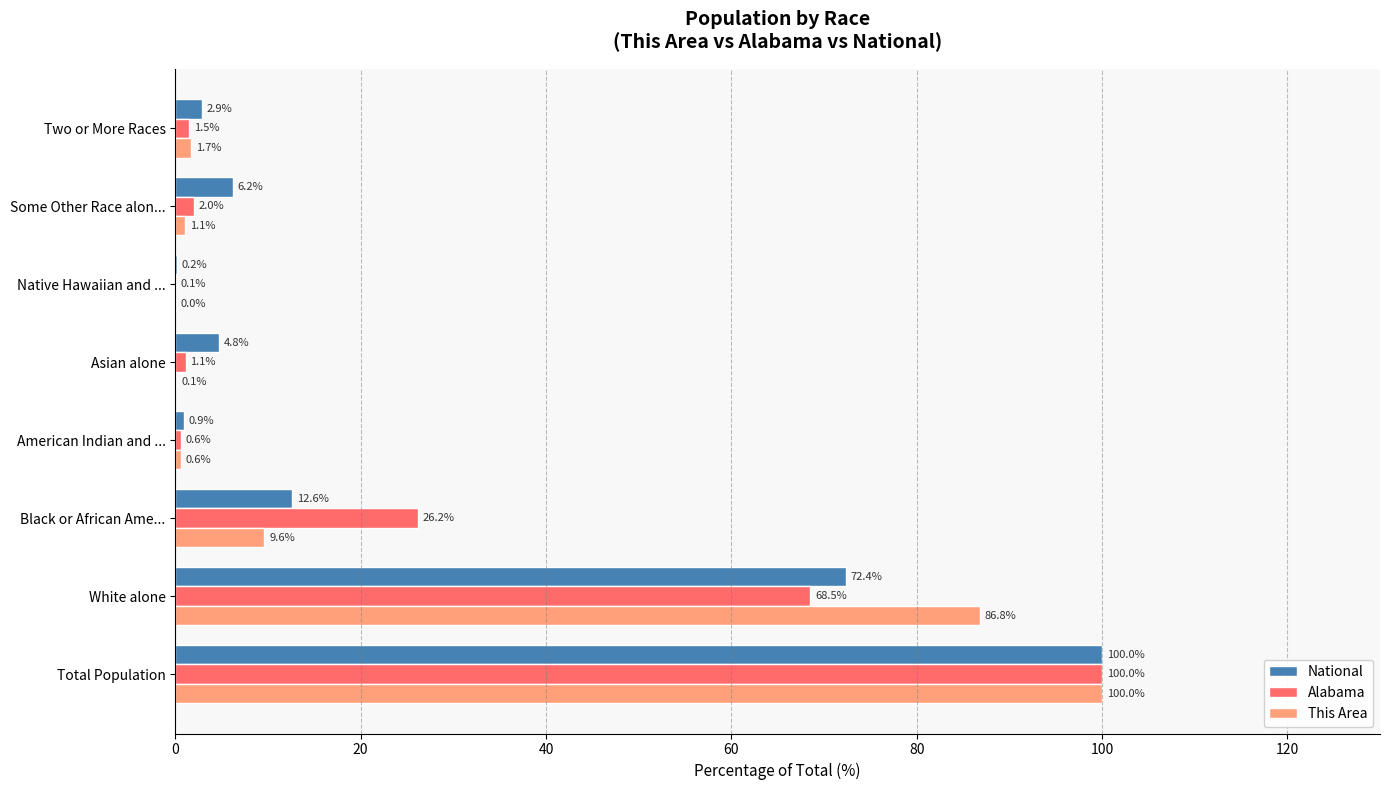

What is the sum of the Alabama values at Asian alone and Black or African Ame...?

27.3